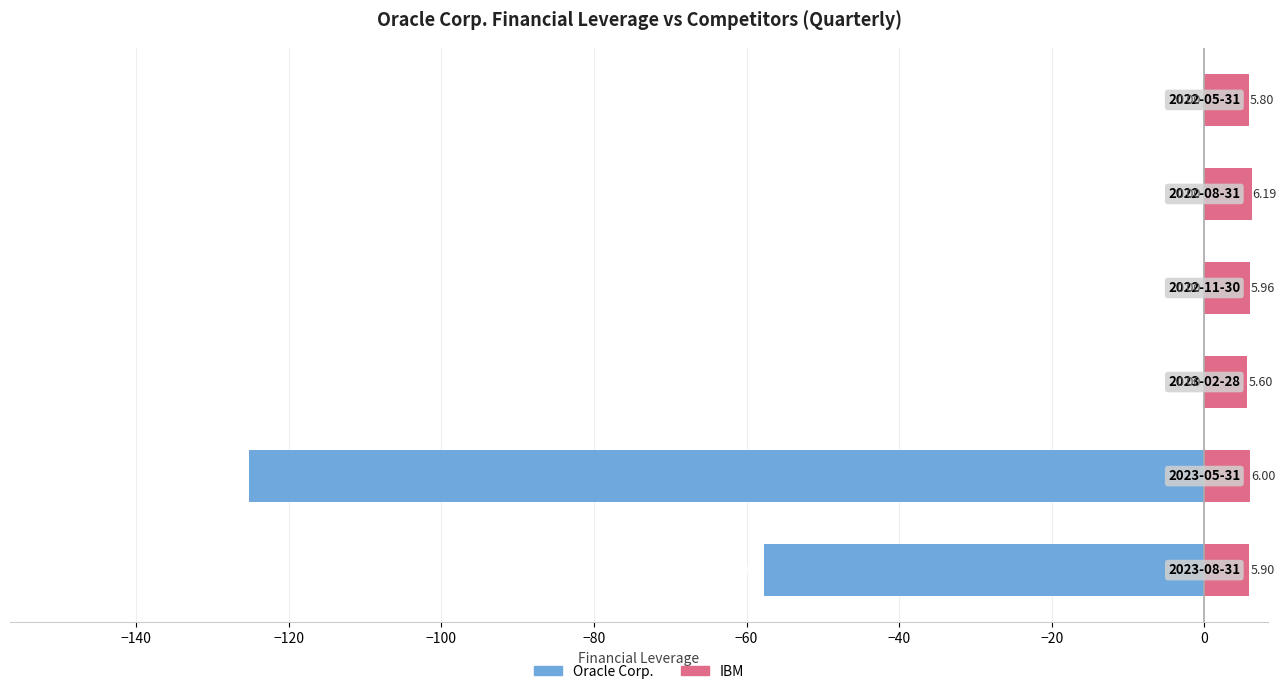

How many bars are there in each group?

2